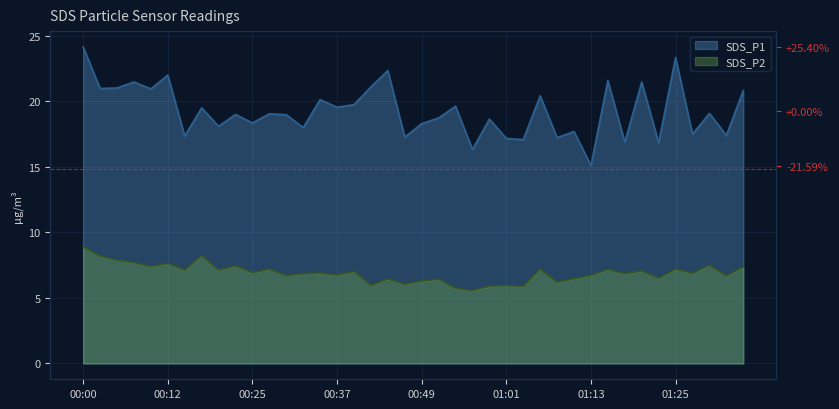

Reading left to right, extract all data points from this chart.

SDS_P1: 24.1	21.0	21.0	21.5	20.9	22.0	17.4	19.5	18.1	19.0	18.4	19.1	19.0	18.0	20.1	19.6	19.8	21.1	22.4	17.3	18.3	18.7	19.6	16.3	18.6	17.2	17.1	20.4	17.2	17.7	15.1	21.6	16.9	21.5	16.8	23.4	17.5	19.1	17.4	20.8
SDS_P2: 8.9	8.2	7.9	7.7	7.4	7.6	7.1	8.2	7.1	7.5	6.9	7.2	6.7	6.8	6.9	6.8	7.0	6.0	6.5	6.0	6.3	6.4	5.8	5.6	5.9	6.0	5.9	7.2	6.2	6.5	6.7	7.2	6.8	7.1	6.5	7.2	6.9	7.5	6.7	7.4